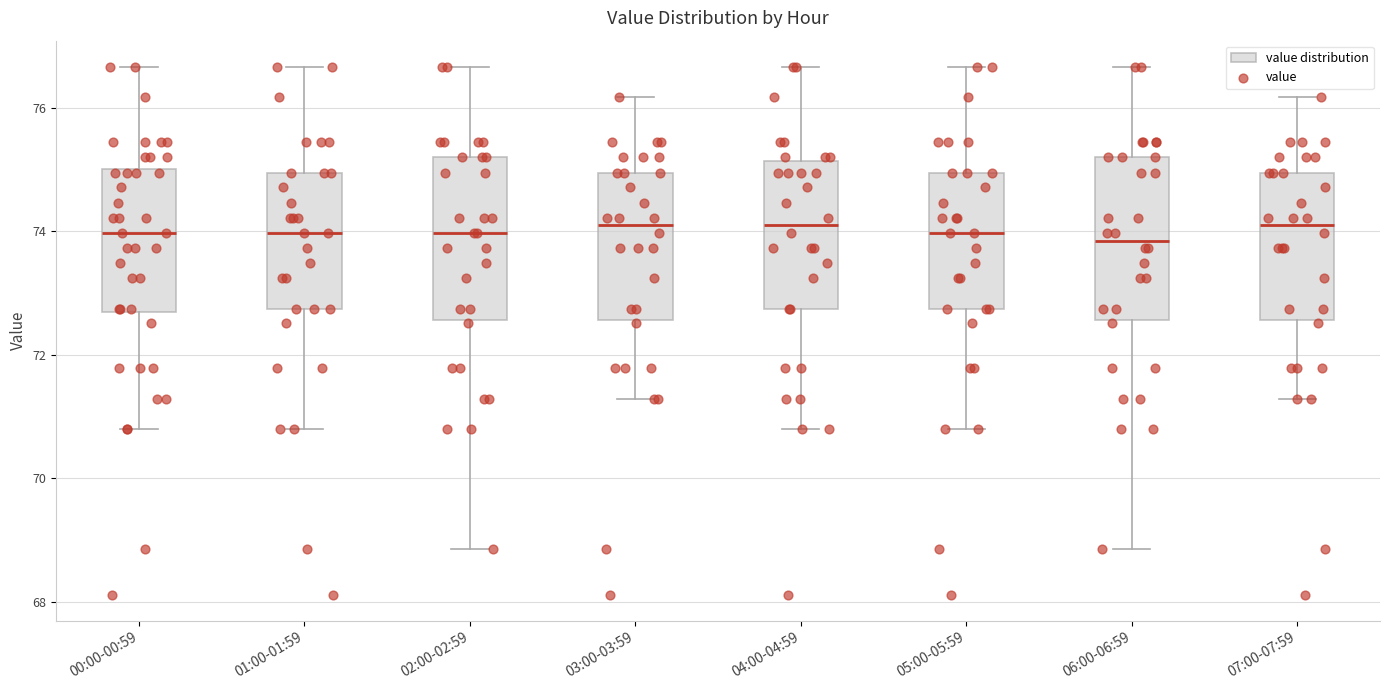

Where is the lower edge of the box for 07:00-07:59 on the y-axis? The values are not printed on the chart, so give them approximately, as read against the axis.

72.6